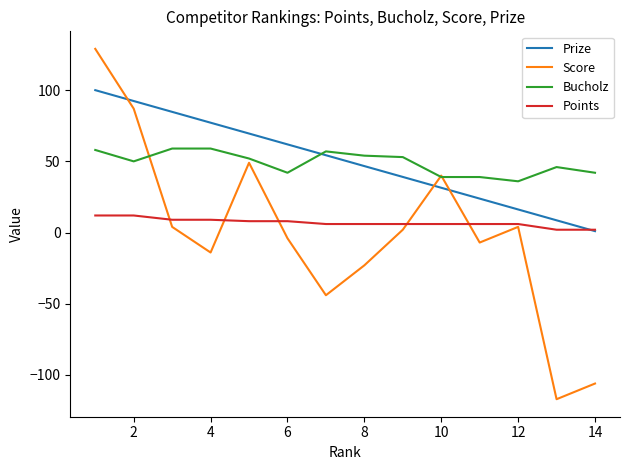

Rank the series by their maximum value, from highest to lowest.

Score, Prize, Bucholz, Points